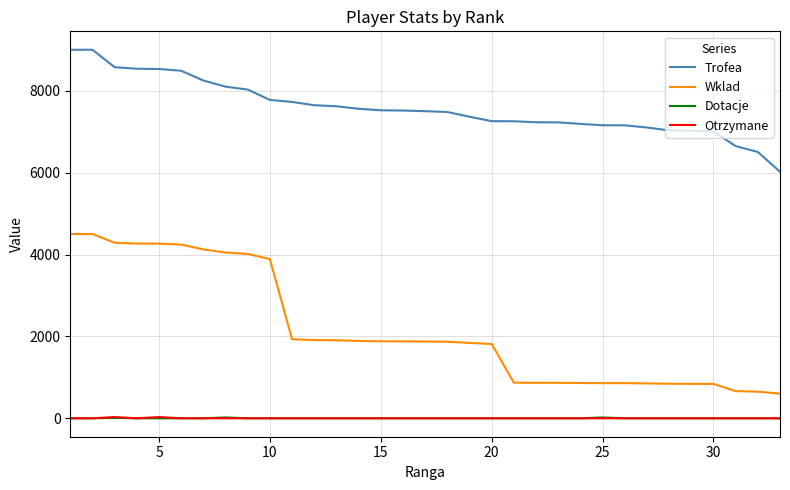

True or false: Trofea and Wklad intersect in this chart.

False